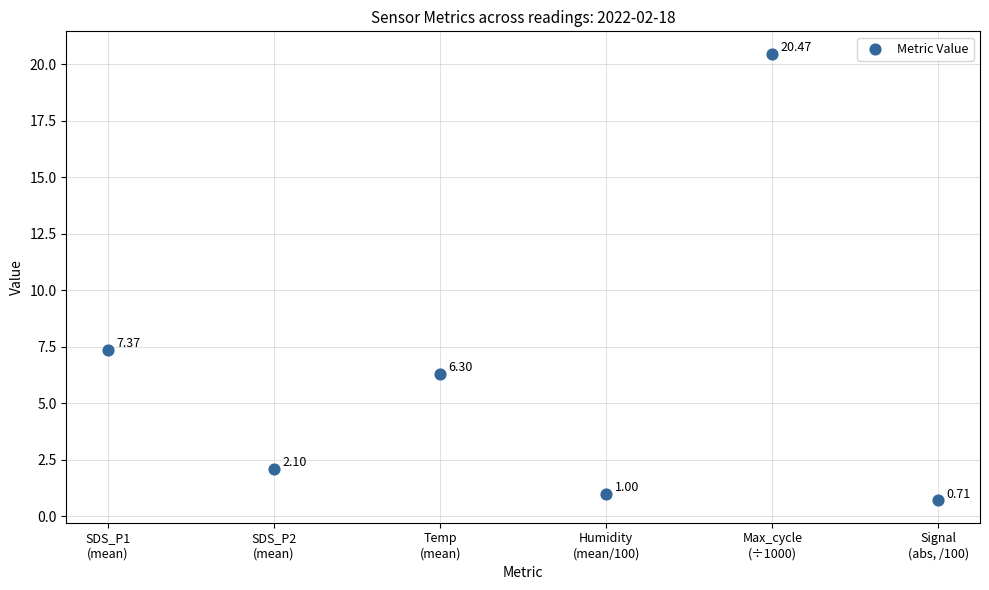

What is the range of Y values (max minus min)?

19.8